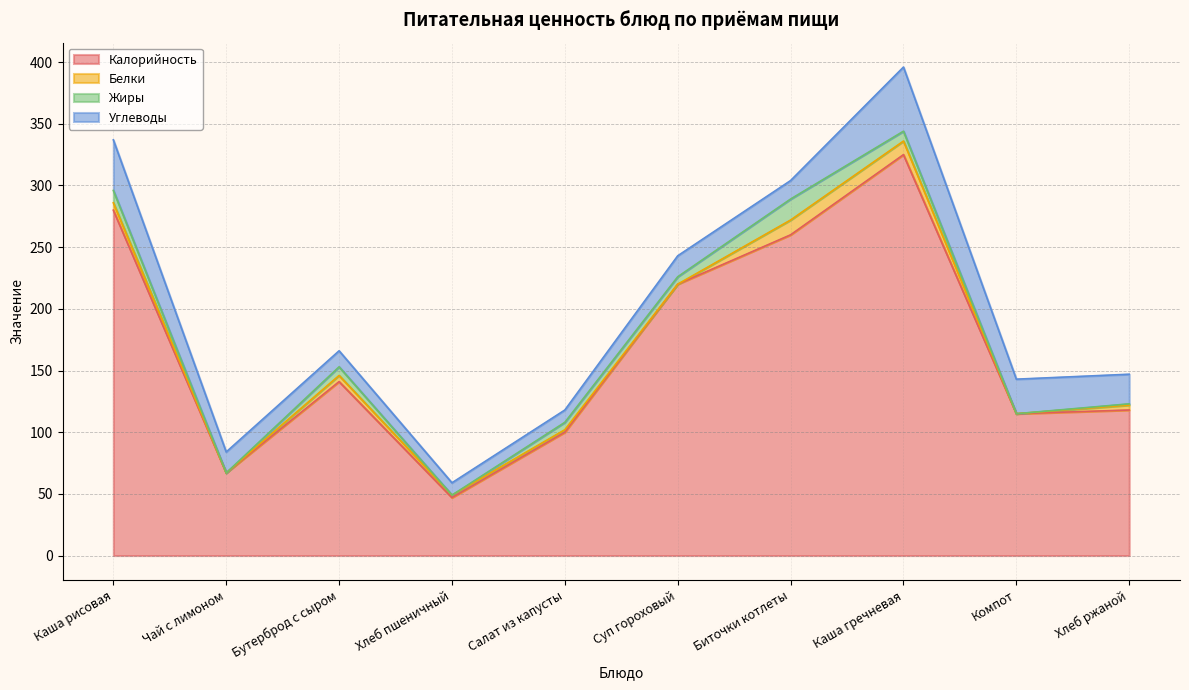

How many data points in Жиры are less than 6?

4